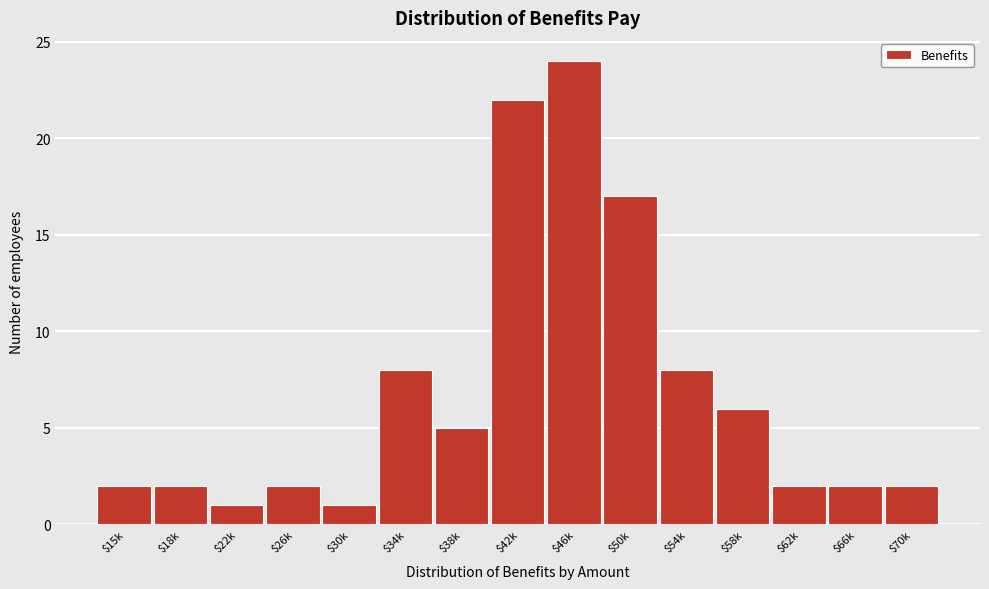

Reading left to right, list all the values displayed in this chart.

2	2	1	2	1	8	5	22	24	17	8	6	2	2	2